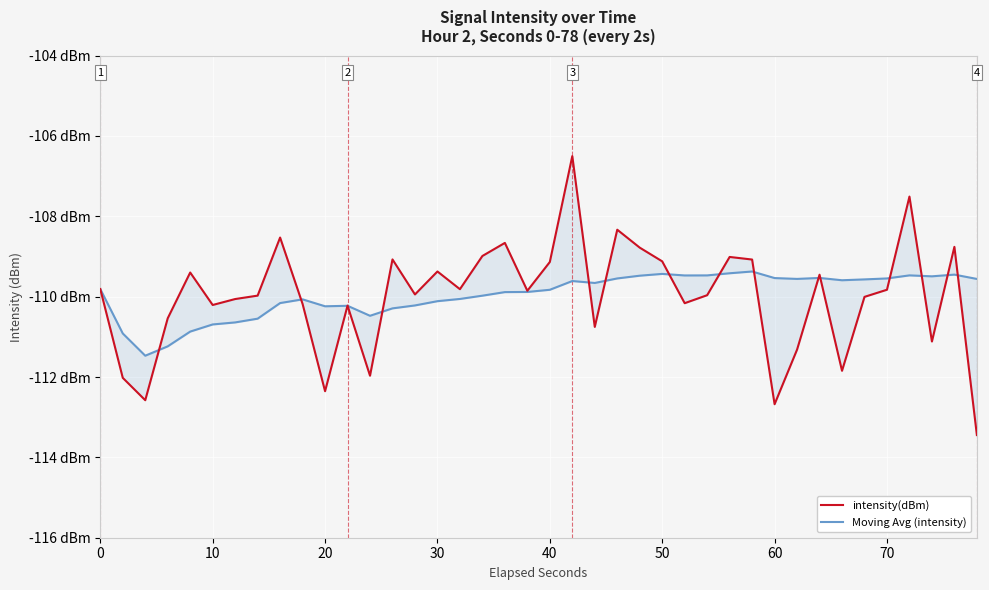

Reading left to right, extract all data points from this chart.

intensity(dBm): -109.8	-112.0	-112.6	-110.5	-109.4	-110.2	-110.1	-110.0	-108.5	-110.2	-112.4	-110.2	-112.0	-109.1	-109.9	-109.4	-109.8	-109.0	-108.7	-109.9	-109.1	-106.5	-110.8	-108.3	-108.8	-109.1	-110.2	-110.0	-109.0	-109.1	-112.7	-111.3	-109.5	-111.8	-110.0	-109.8	-107.5	-111.1	-108.8	-113.4
Moving Avg (intensity): -109.8	-110.9	-111.5	-111.2	-110.9	-110.7	-110.6	-110.5	-110.2	-110.1	-110.2	-110.2	-110.5	-110.3	-110.2	-110.1	-110.1	-110.0	-109.9	-109.9	-109.8	-109.6	-109.7	-109.5	-109.5	-109.4	-109.5	-109.5	-109.4	-109.4	-109.5	-109.6	-109.5	-109.6	-109.6	-109.5	-109.5	-109.5	-109.5	-109.6